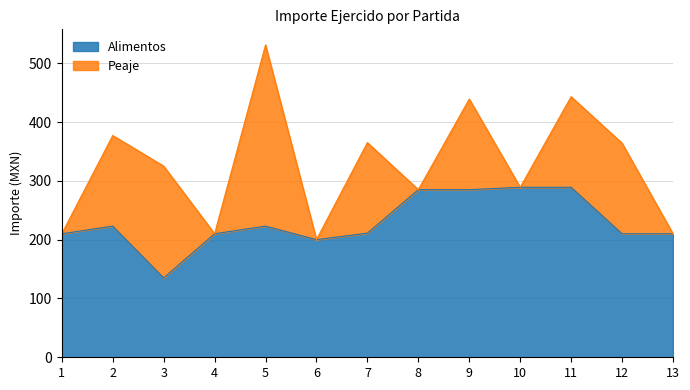

True or false: there are more than 0 points higher than both neighbors.

True